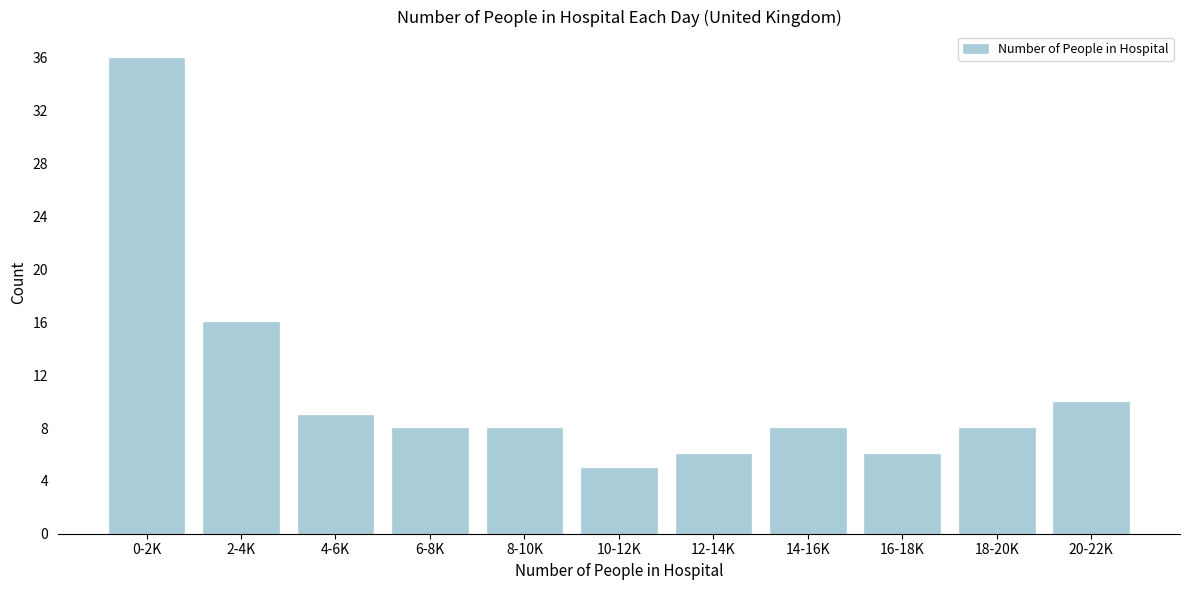

Reading right to left, transcribe all the data shown in this chart.

10	8	6	8	6	5	8	8	9	16	36